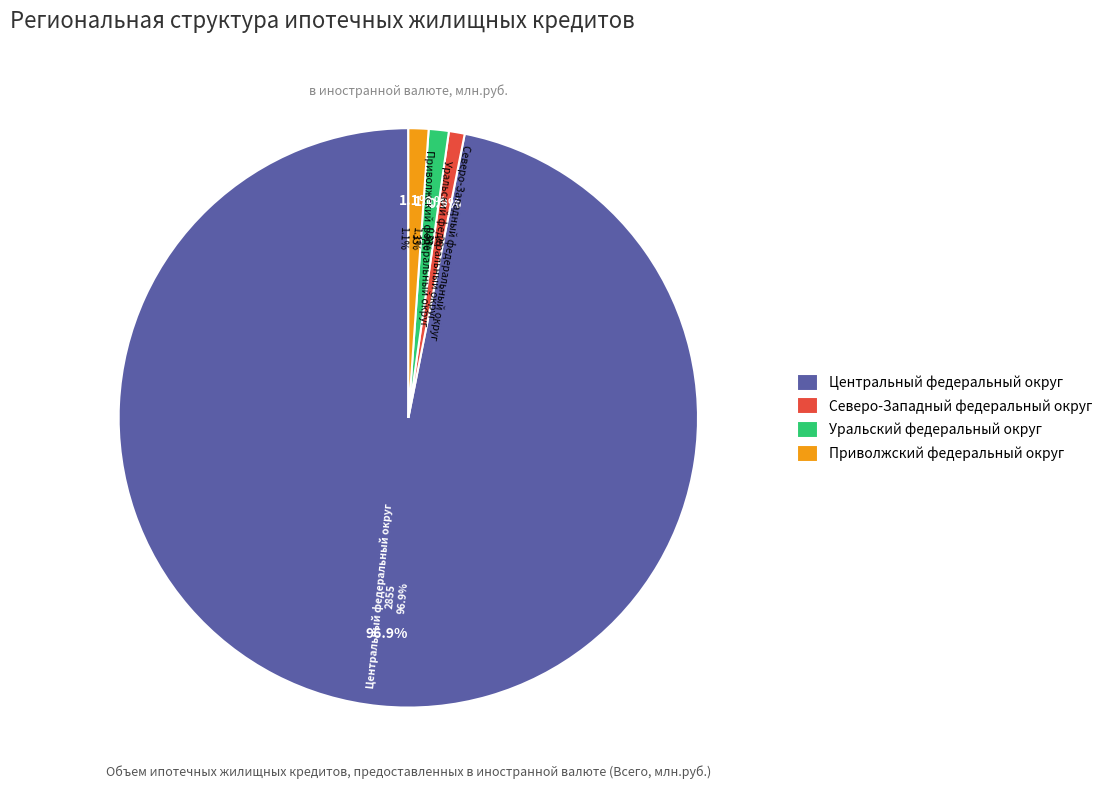

How many segments does this pie chart have?

4